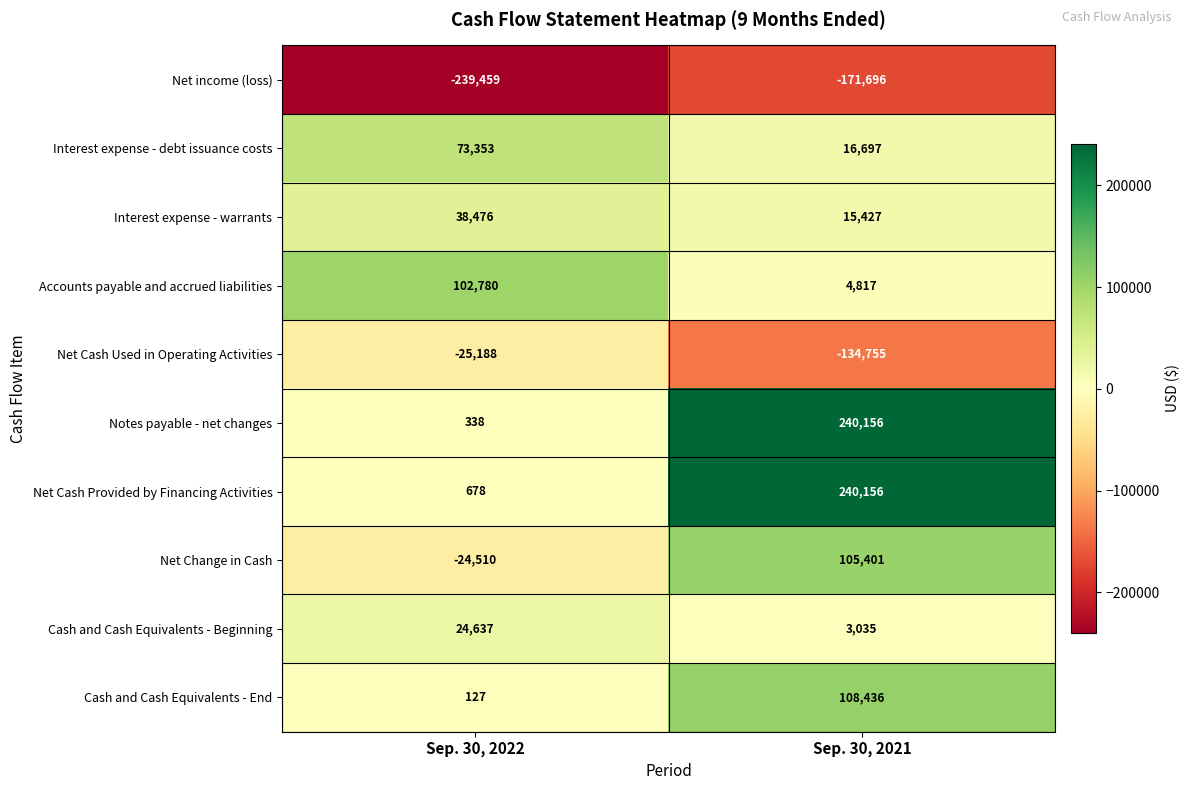

At which category is the sum across all series the highest?

Sep. 30, 2021